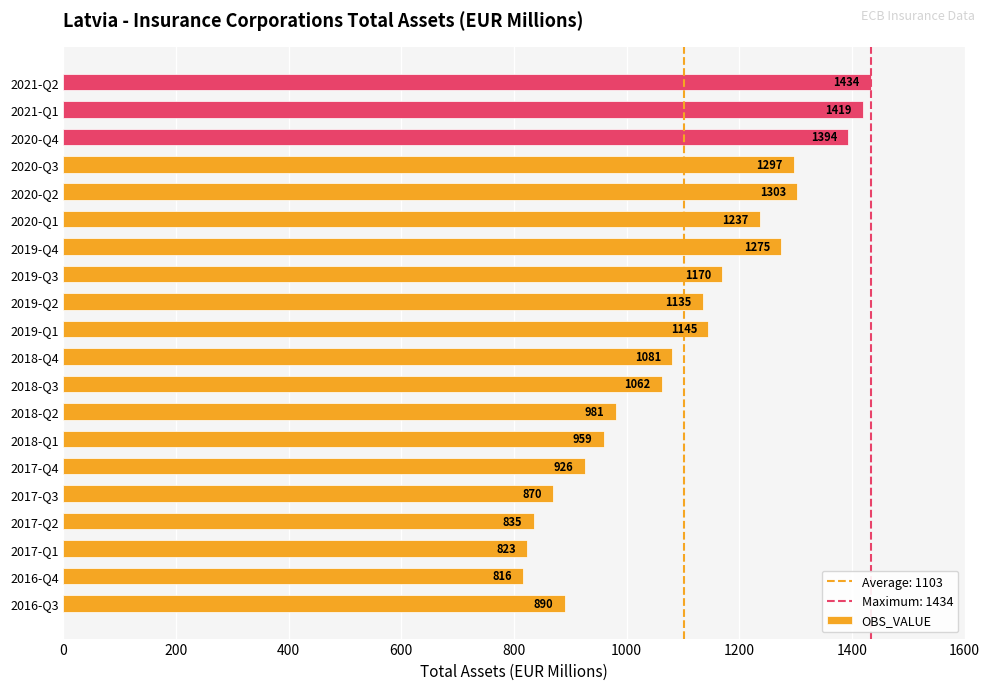

The value at 2020-Q1 is 2100. True or false?

False